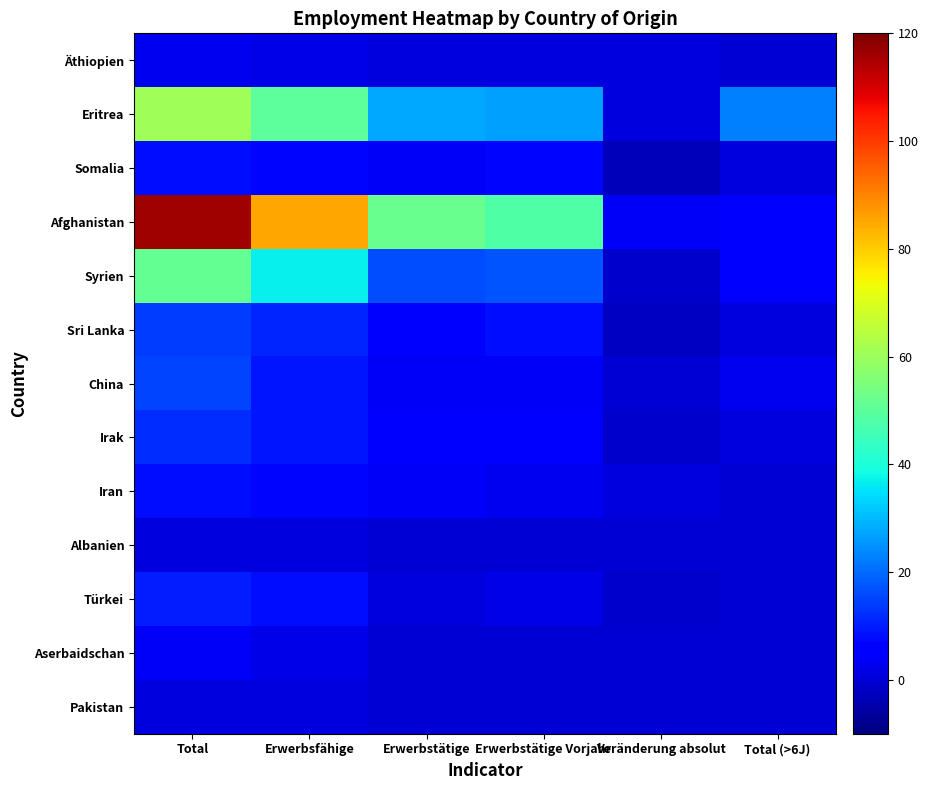

Which series has the largest total across all categories?

Afghanistan